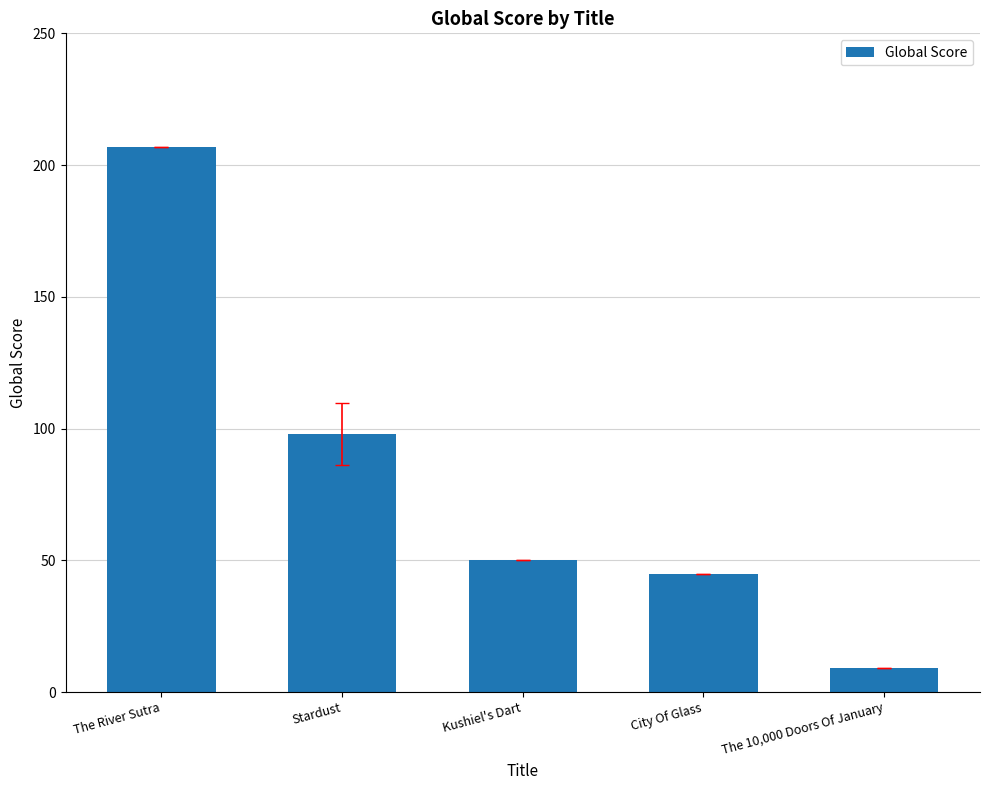

What is the change in value from Stardust to The 10,000 Doors Of January?

-89